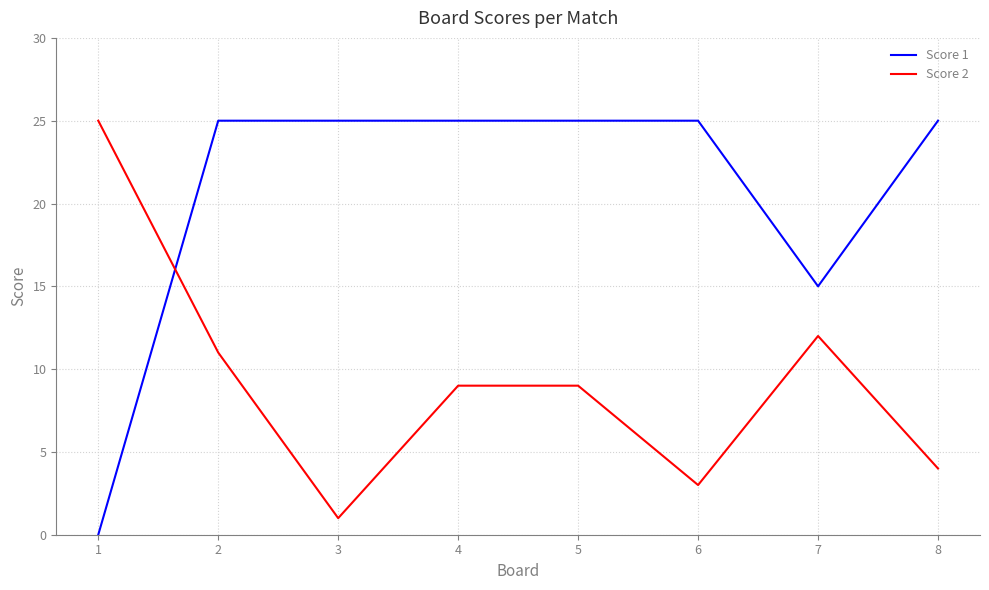

Rank the series at 7 from lowest to highest value.

Score 2, Score 1